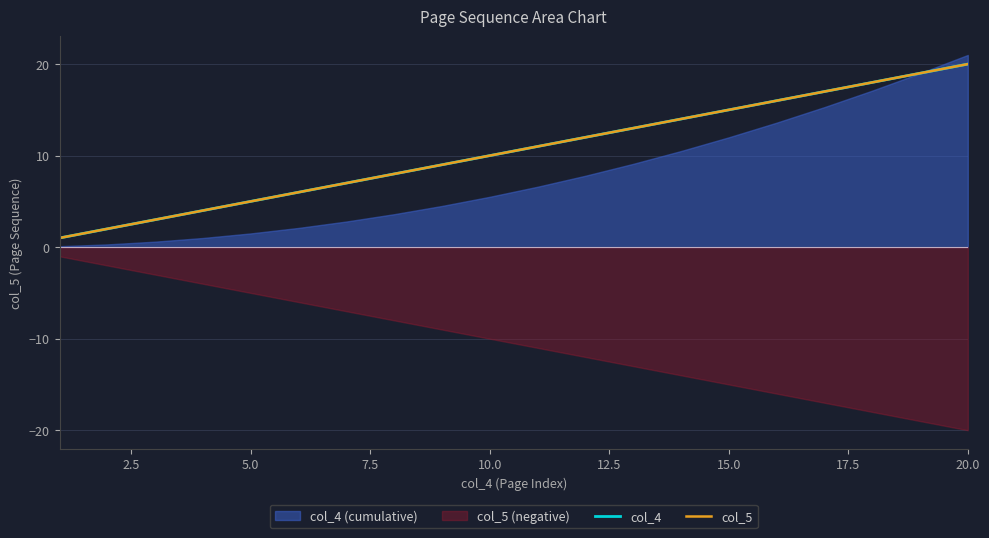

True or false: col_5 and col_4 intersect in this chart.

False